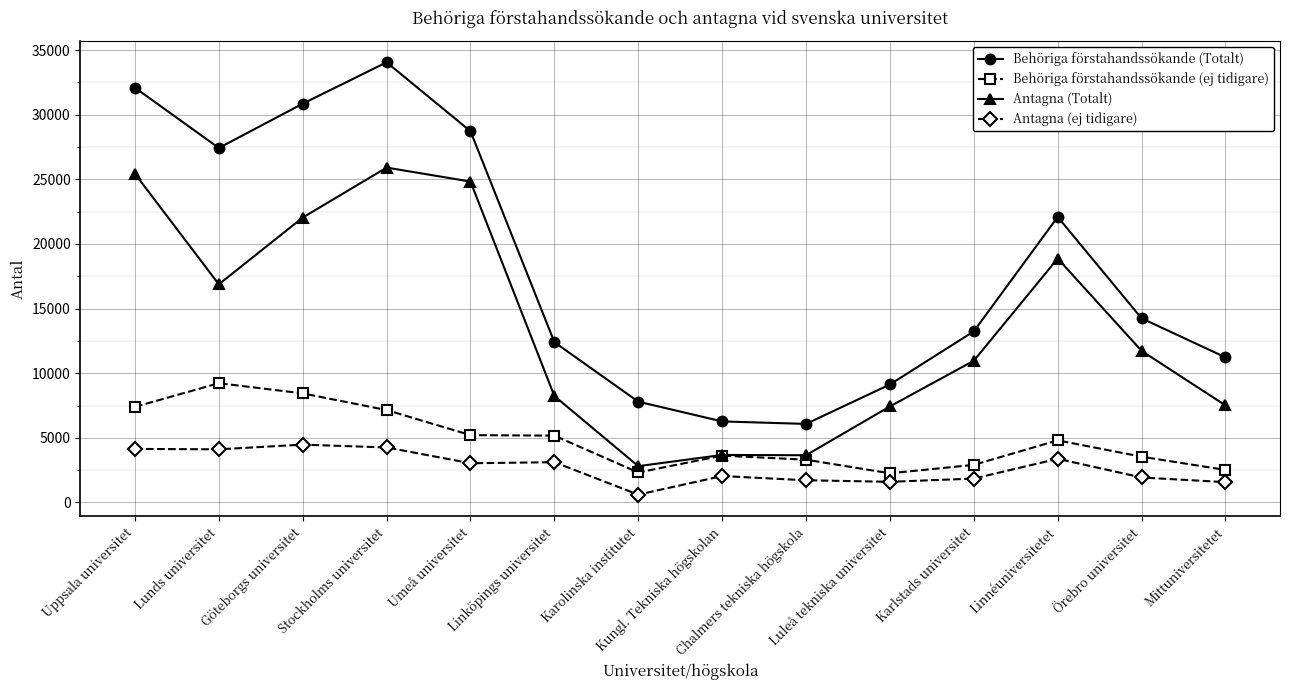

Is it true that Antagna (ej tidigare) equals 4144 at Uppsala universitet?

True